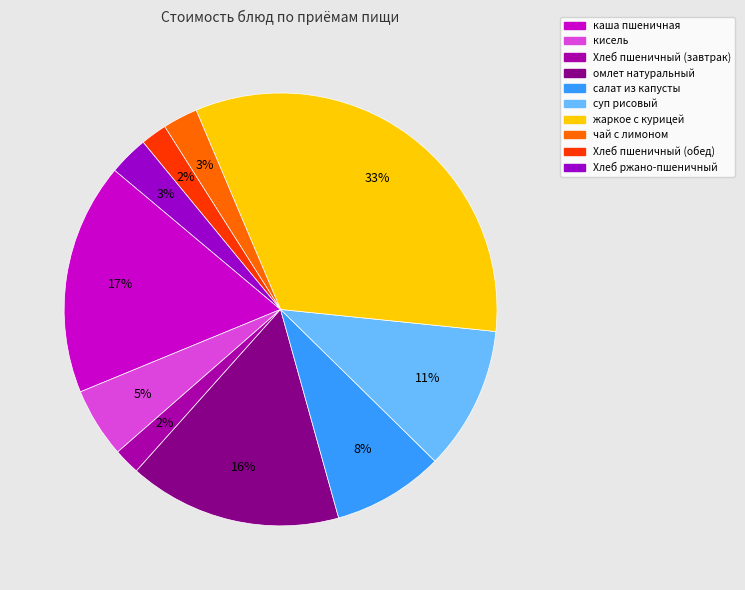

Rank the categories by value from highest to lowest.

жаркое с курицей, каша пшеничная, омлет натуральный, суп рисовый, салат из капусты, кисель, Хлеб ржано-пшеничный, чай с лимоном, Хлеб пшеничный (завтрак), Хлеб пшеничный (обед)